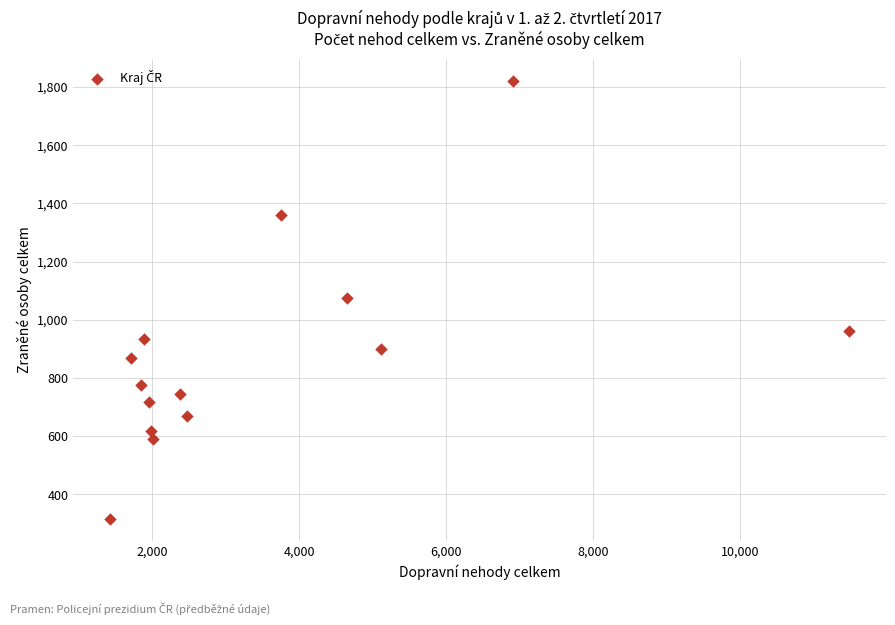

What is the range of X values (max minus min)?

10048